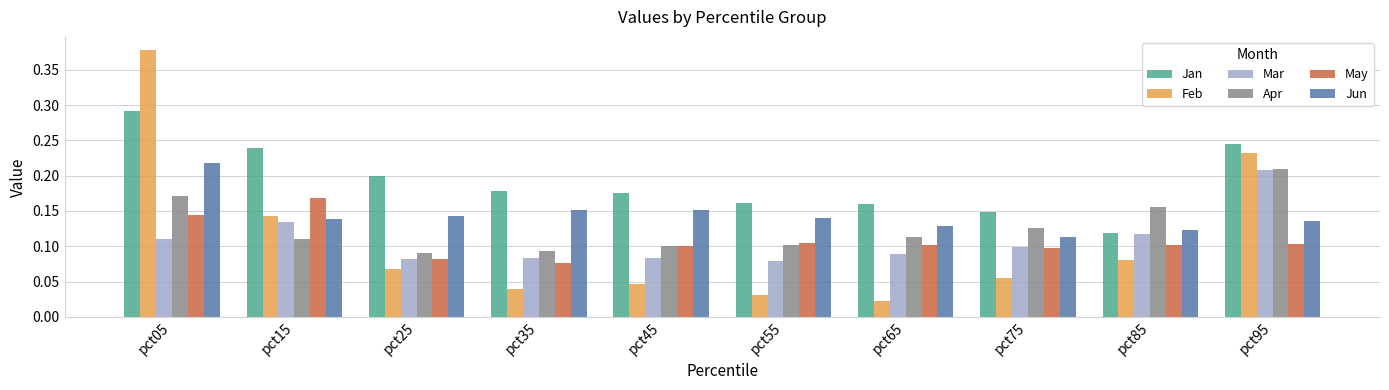

Which label corresponds to the largest value in the chart?

pct05